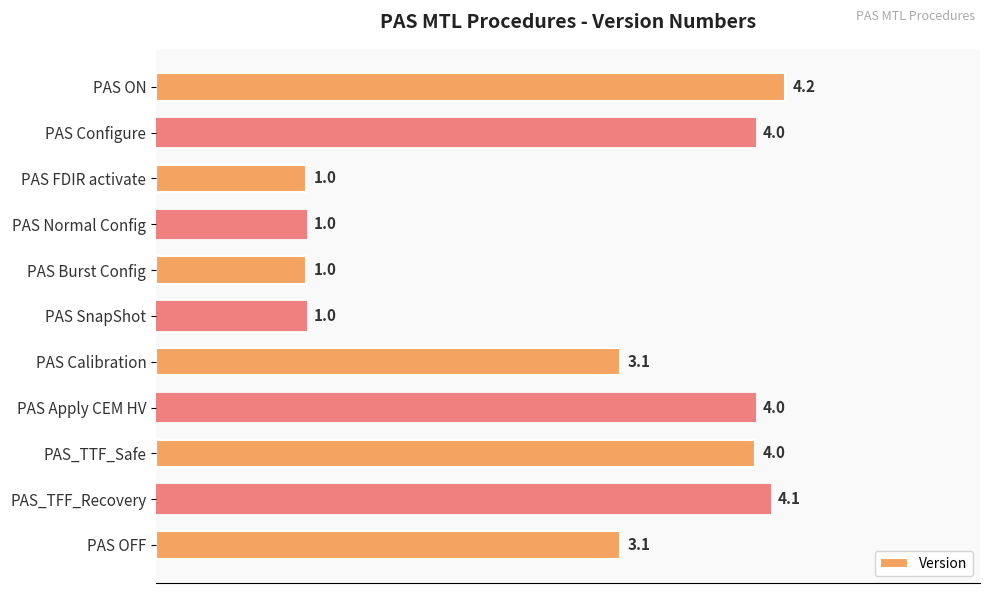

What is the difference between the maximum and minimum values?

3.2